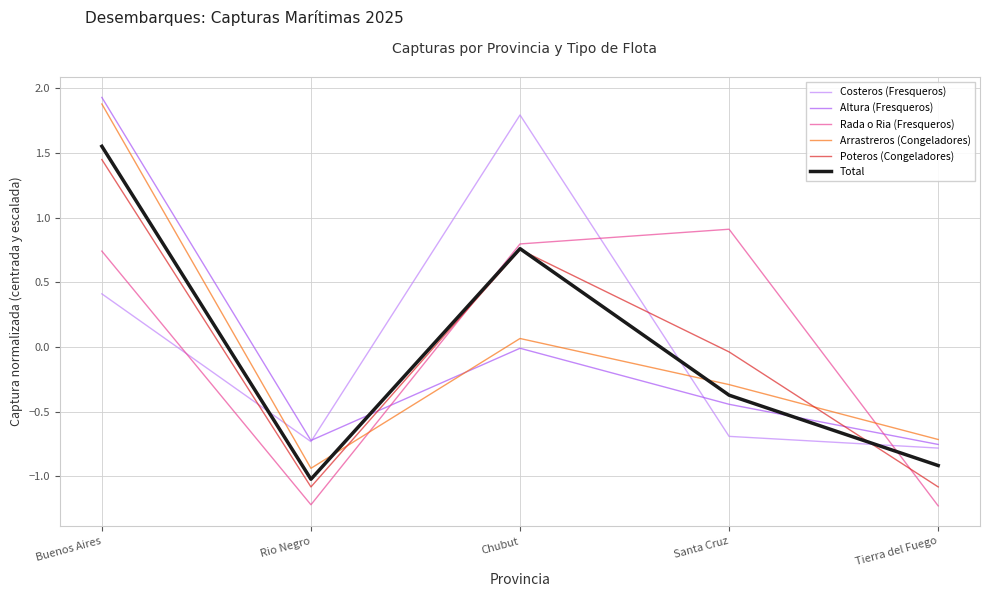

How many times do Total and Arrastreros (Congeladores) cross each other?

2